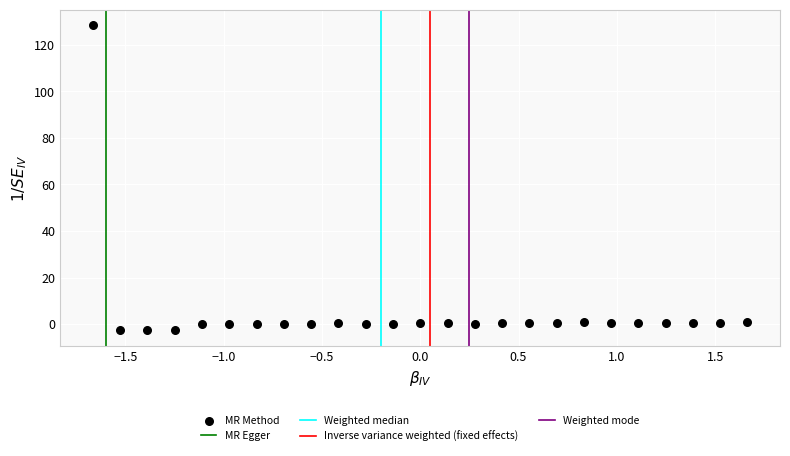

What is the range of Y values (max minus min)?

131.3